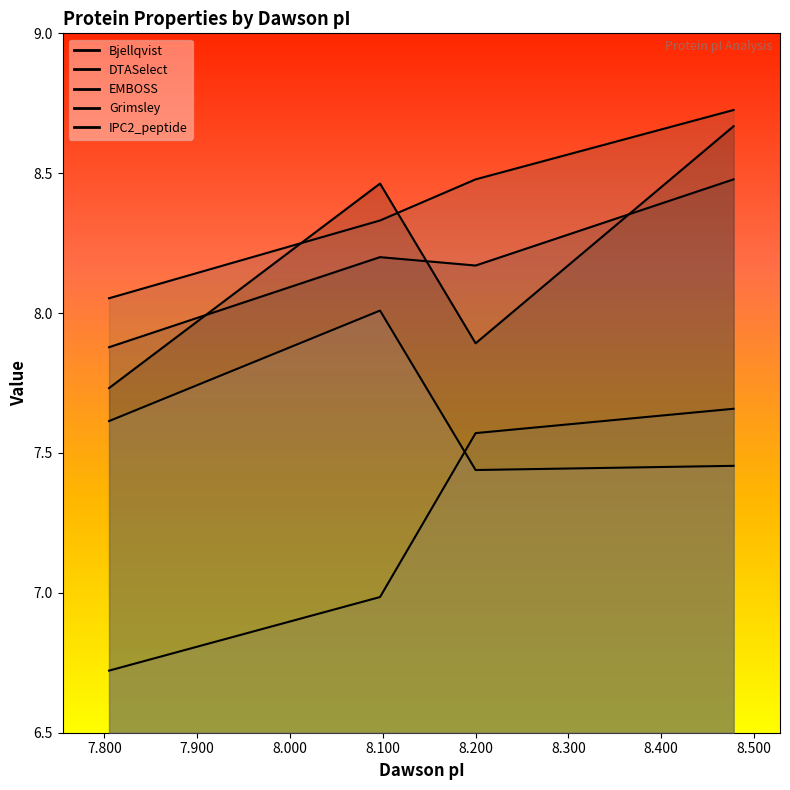

What value does the Grimsley series have at 8.2?

7.6